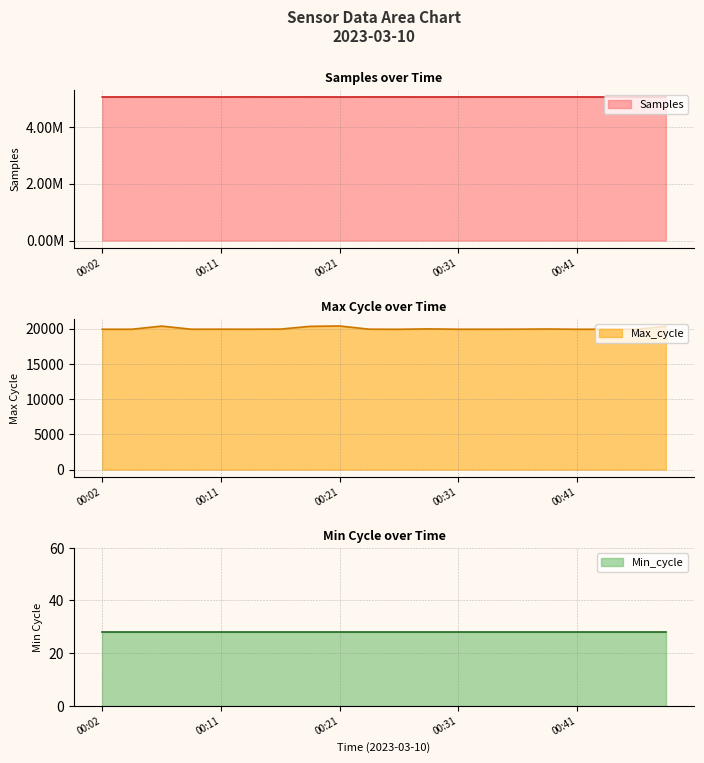

Between 00:33 and 00:43, which series saw the biggest shift?

Samples